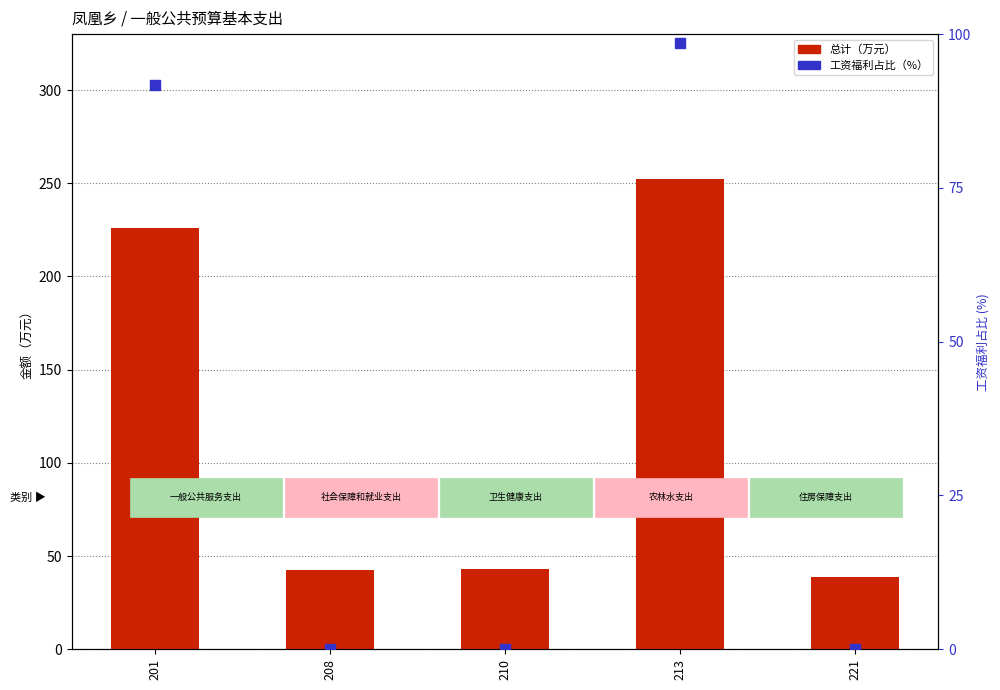

What are all the series names shown in the legend?

总计（万元）, 工资福利占比（%）